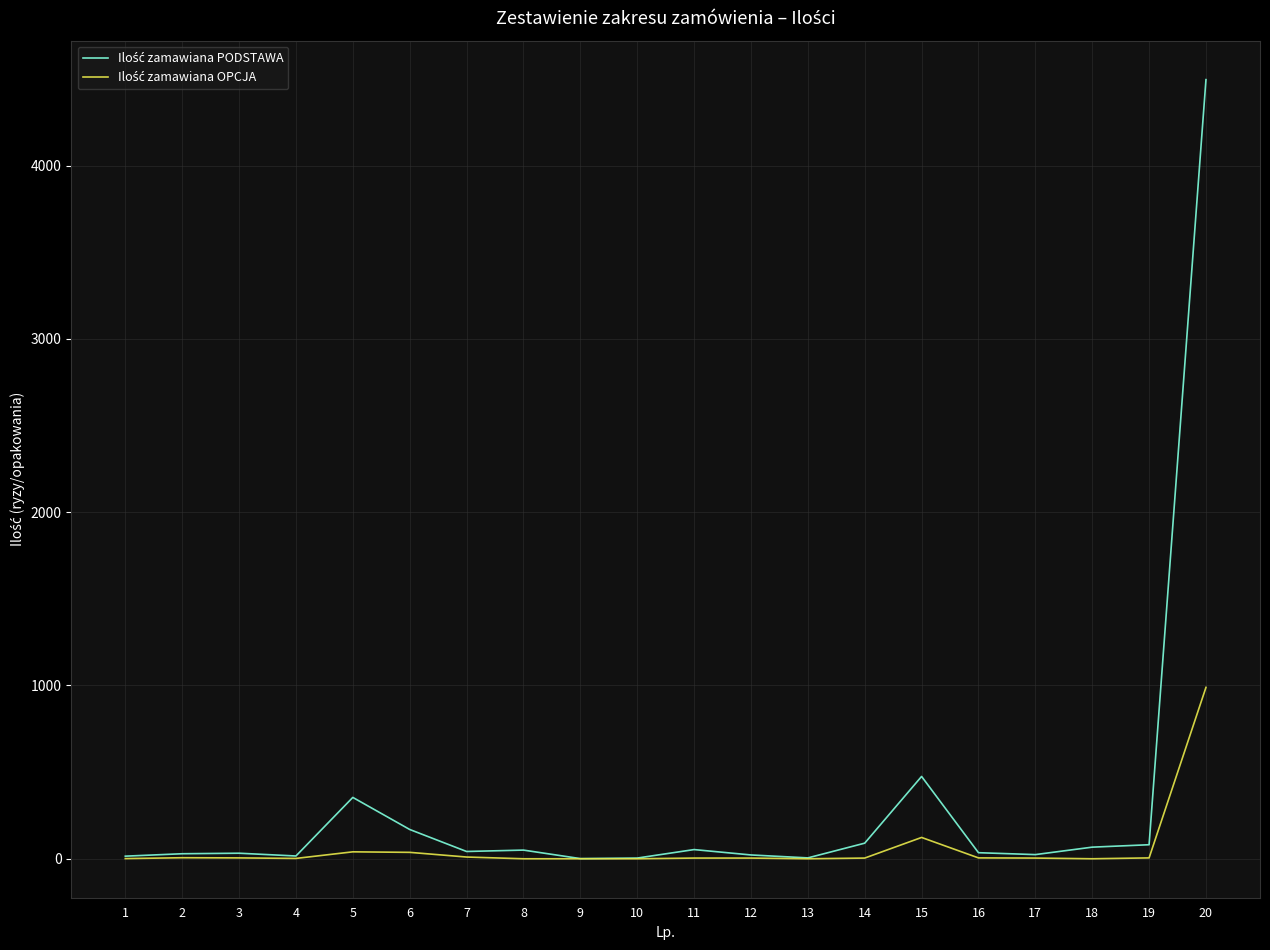

List the series in order of their overall mean, highest first.

Ilość zamawiana PODSTAWA, Ilość zamawiana OPCJA